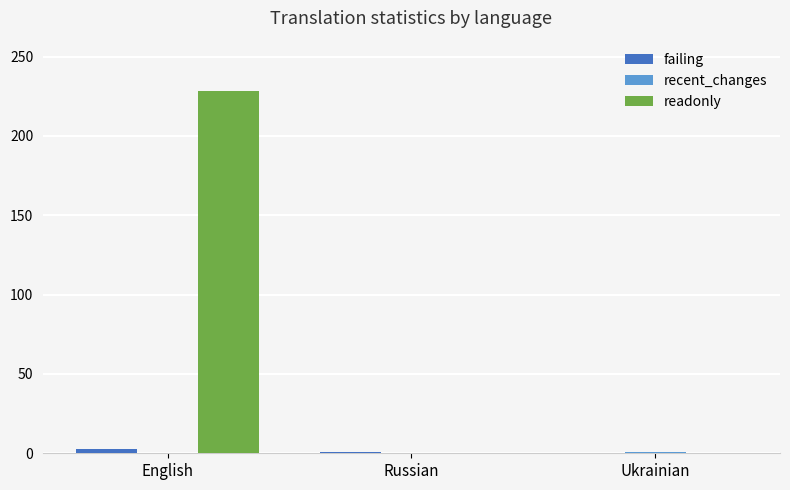

Which series has the largest range (max minus min)?

readonly